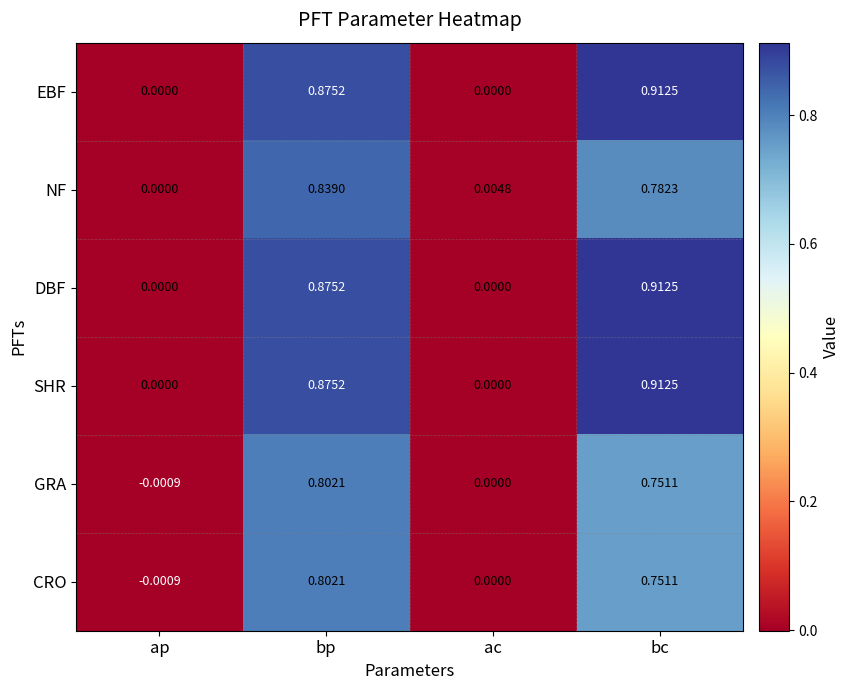

Which category has the lowest value across all series?

ap